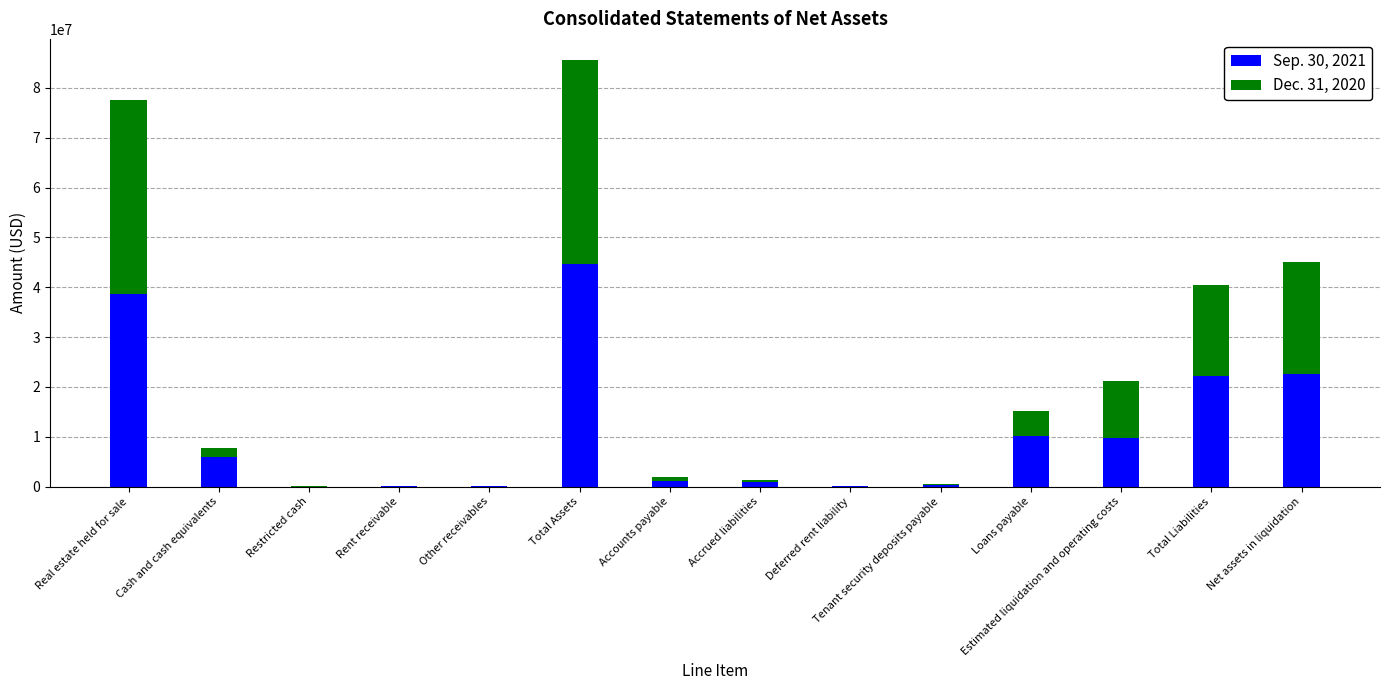

At which category is the sum across all series the highest?

Total Assets